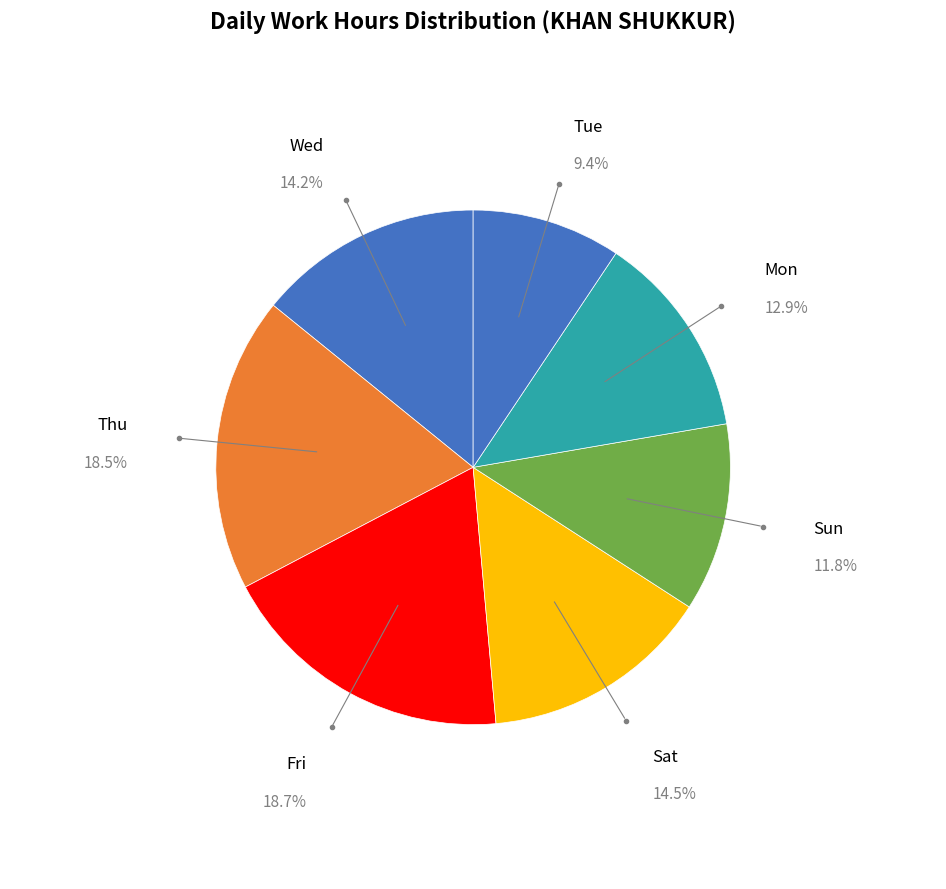

What is the largest slice in the pie chart?

4-Fri